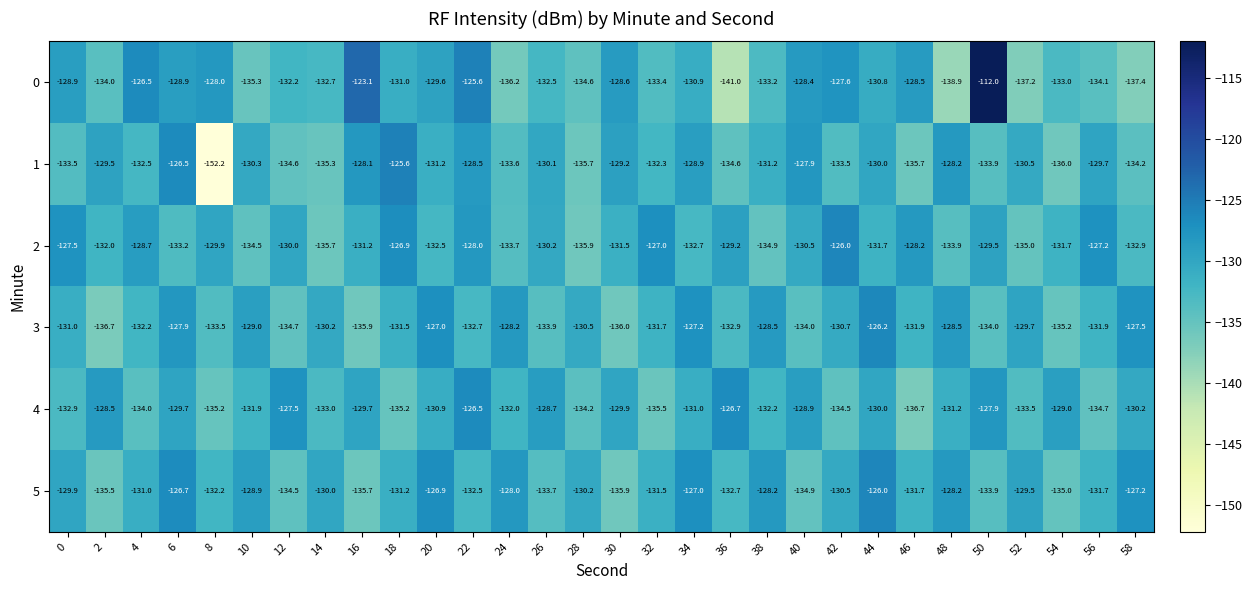

What is the total value across all series at 6?

-772.9